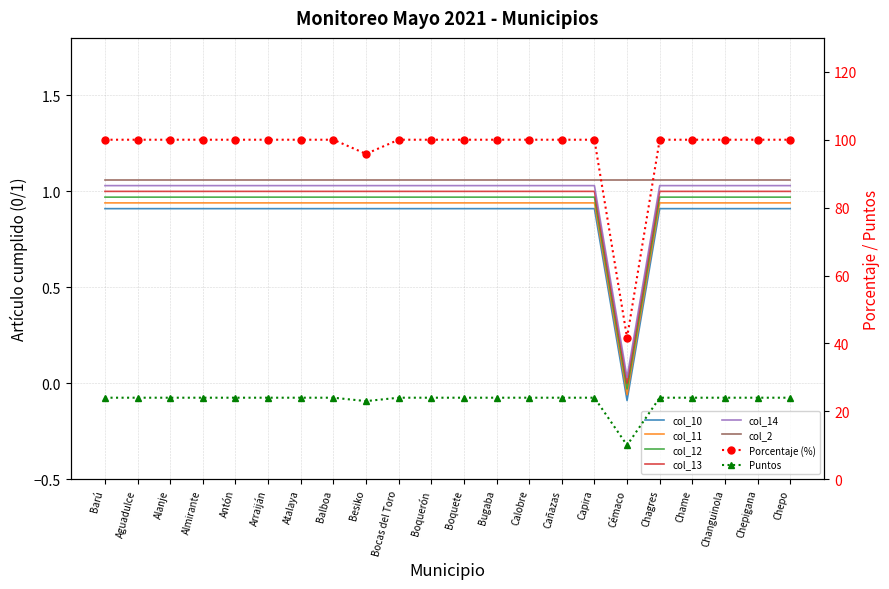

List the labels in order of col_10 value, smallest first.

Cémaco, Barú, Aguadulce, Alanje, Almirante, Antón, Arraiján, Atalaya, Balboa, Besiko, Bocas del Toro, Boquerón, Boquete, Bugaba, Calobre, Cañazas, Capira, Chagres, Chame, Changuinola, Chepigana, Chepo